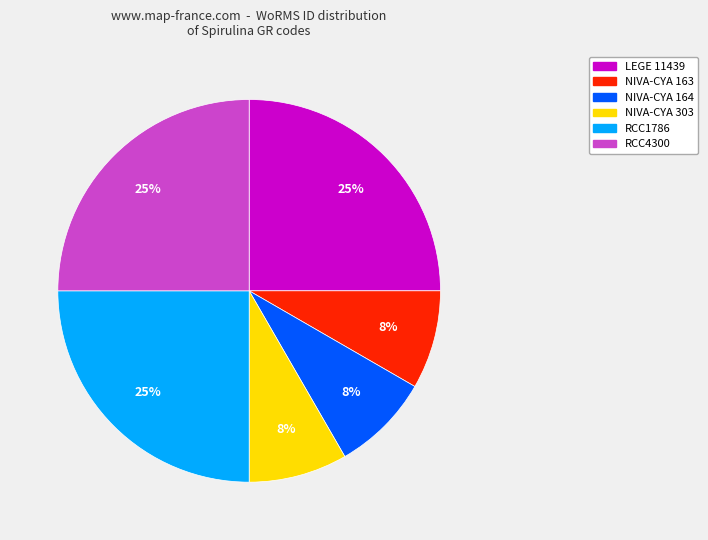

Do LEGE 11439 and NIVA-CYA 303 together represent more than half of the pie?

No